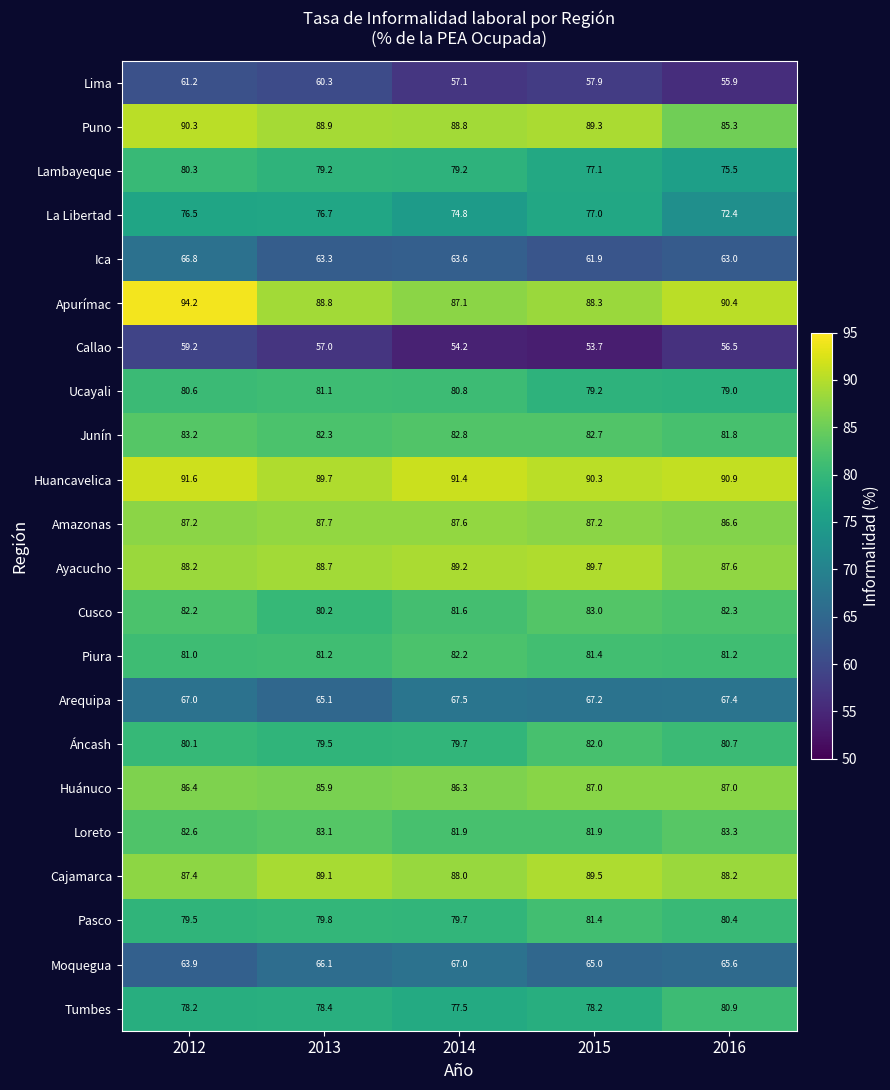

Which series has the largest range (max minus min)?

Apurímac